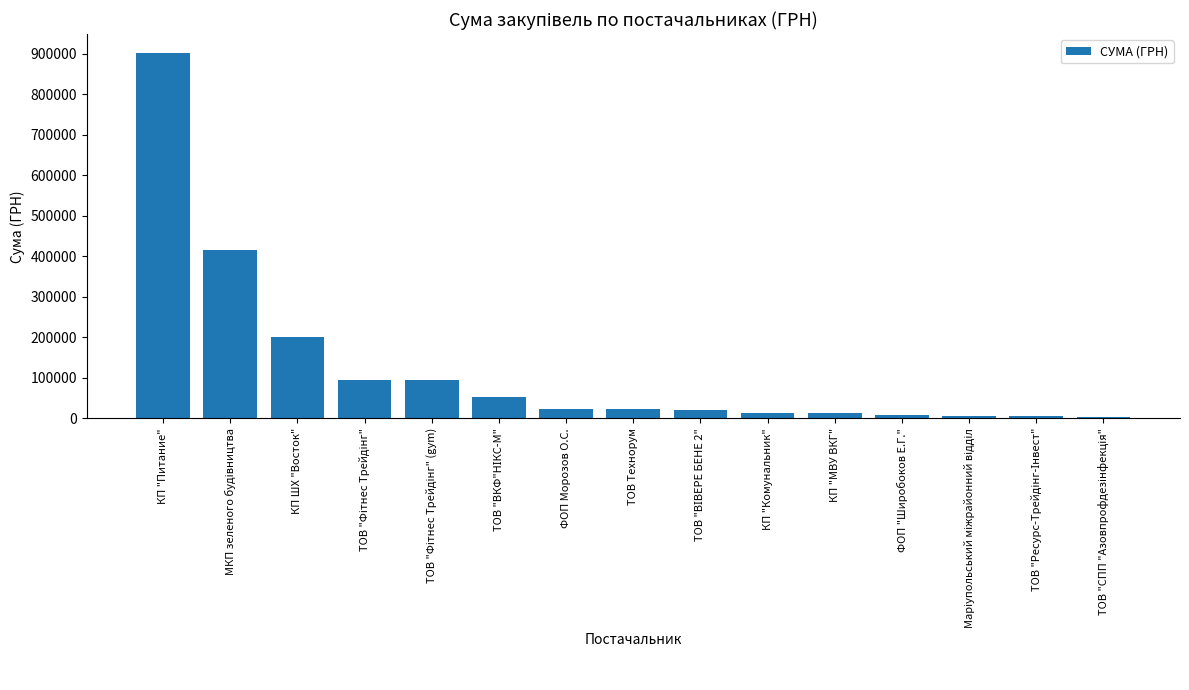

Which has a higher value, КП "Питание" or КП ШХ "Восток"?

КП "Питание"